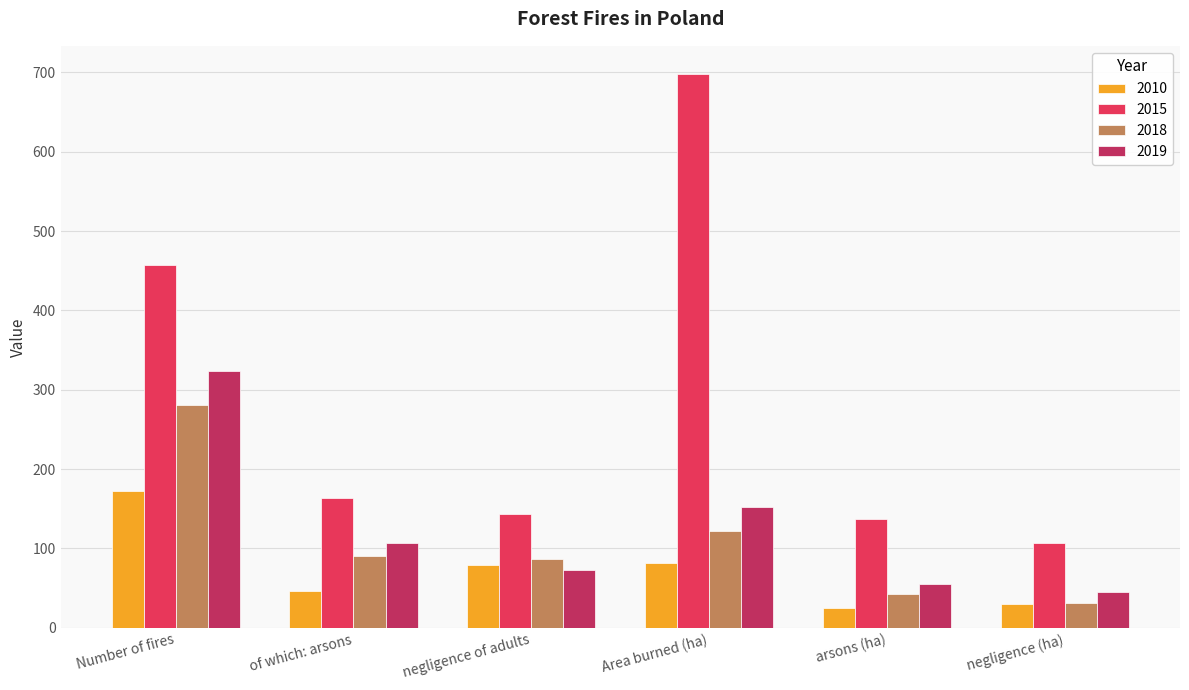

At which label is 2019 closest to 184?

Area burned (ha)